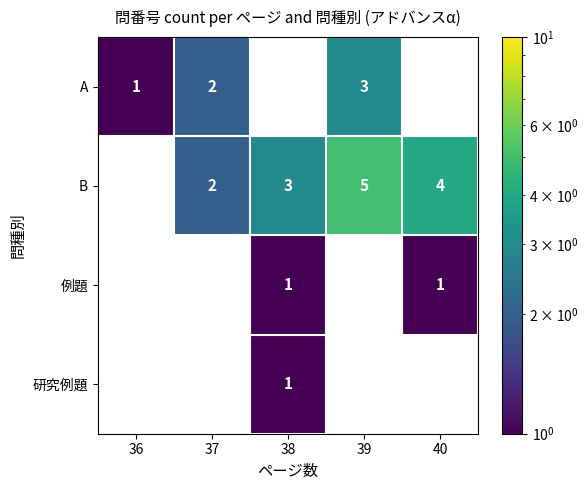

What is the greatest value displayed?

5.0